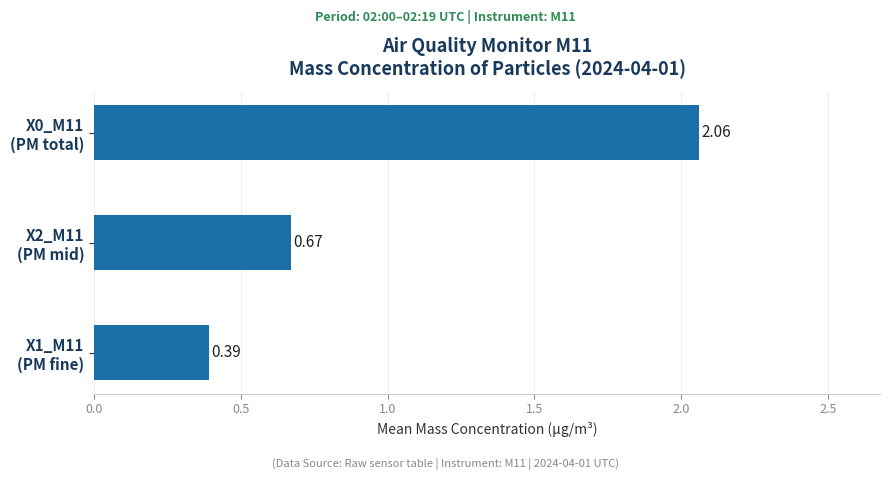

What is the sum of all values?

3.1